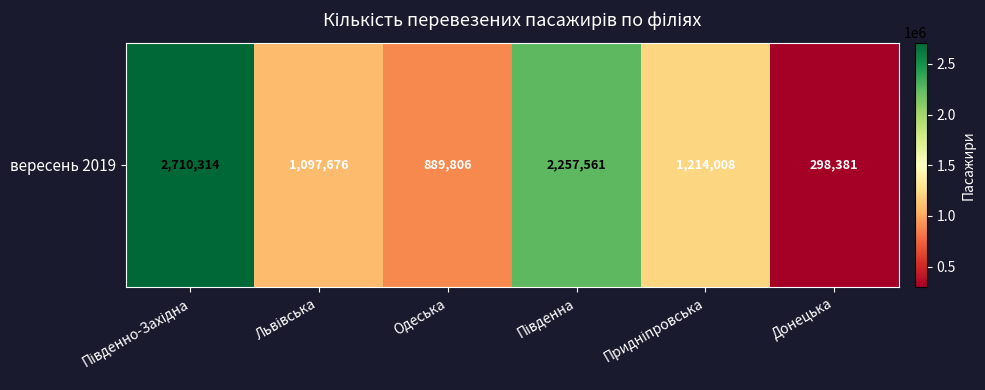

What is the sum of all values?

8467746